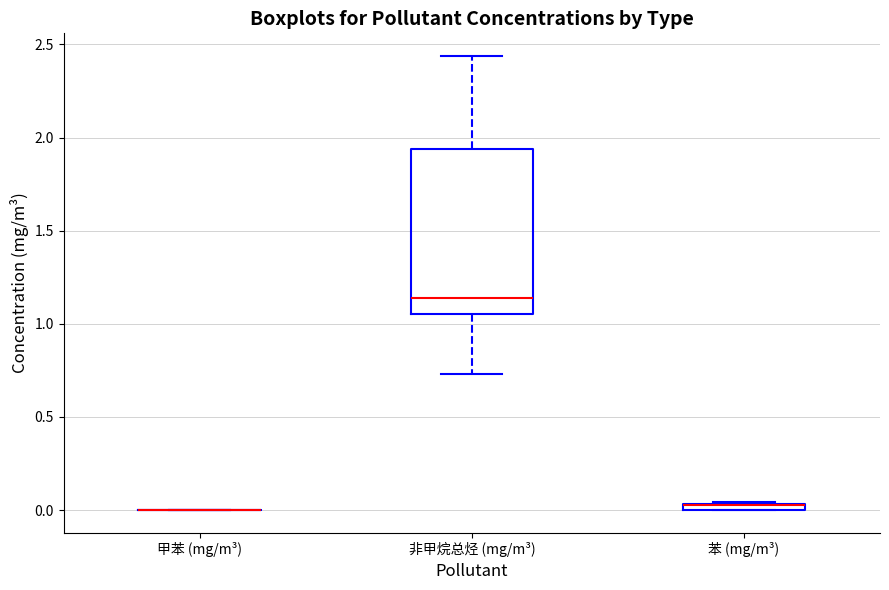

Which box is the tallest, from its lower edge to its upper edge?

非甲烷总烃 (mg/m³)